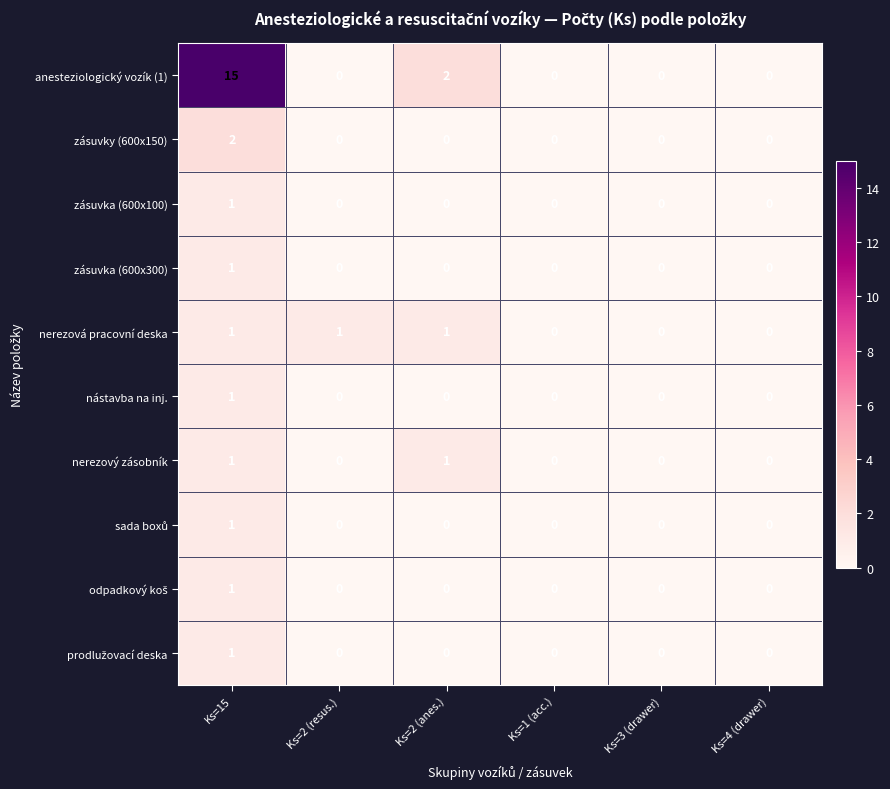

The value of nerezová pracovní deska at Ks=4 (drawer) is -1. True or false?

False